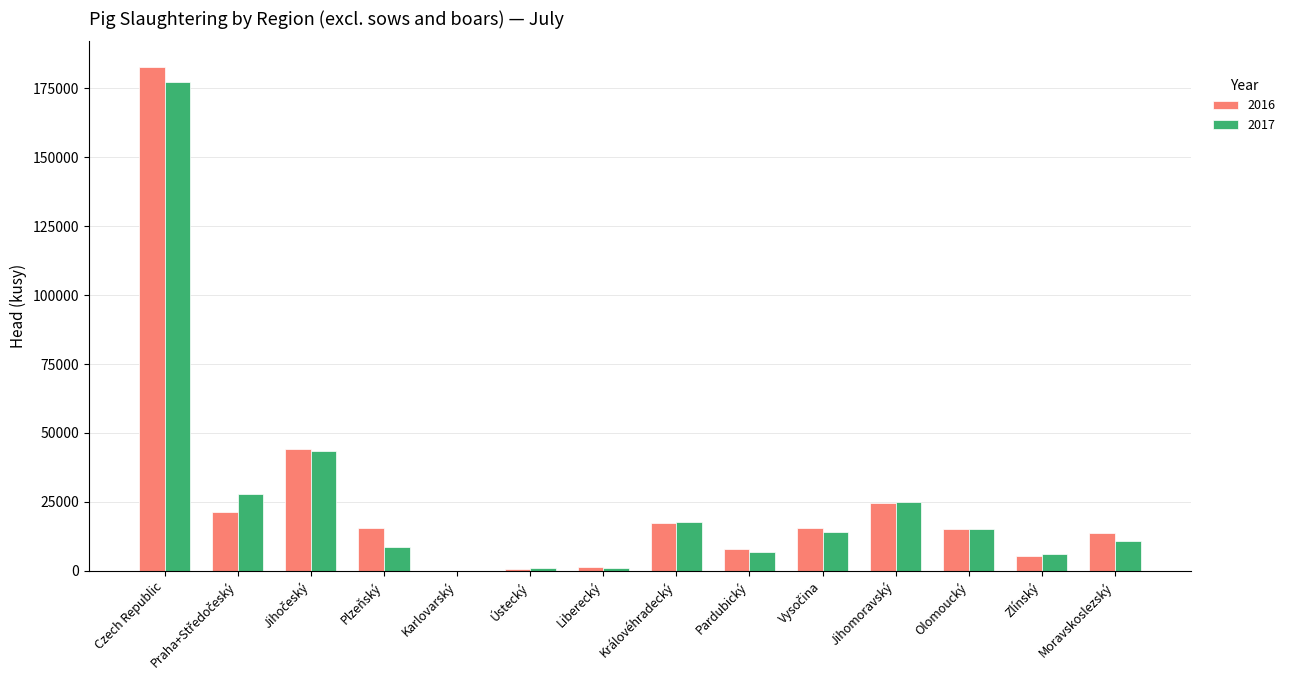

Is the value of 2016 at Zlínský greater than the value of 2017 at Jihomoravský?

No